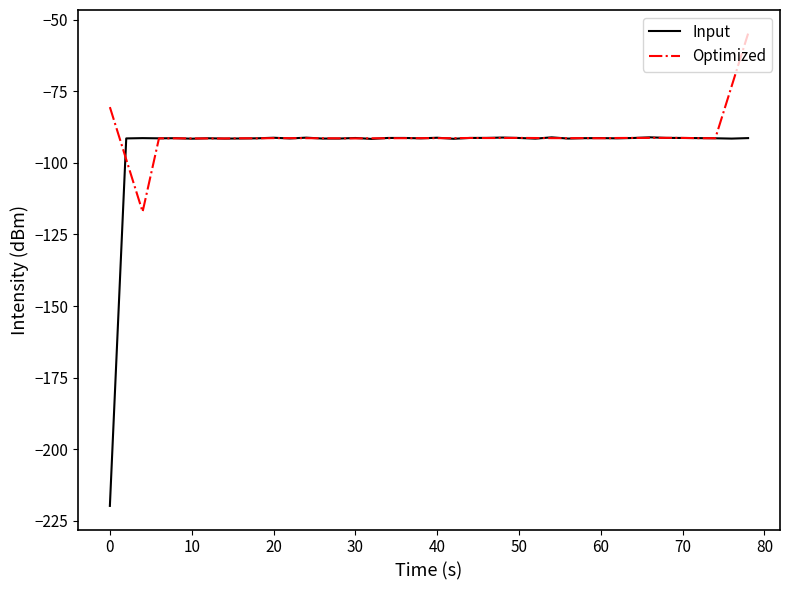

List the series in order of their peak value, lowest first.

Input, Optimized